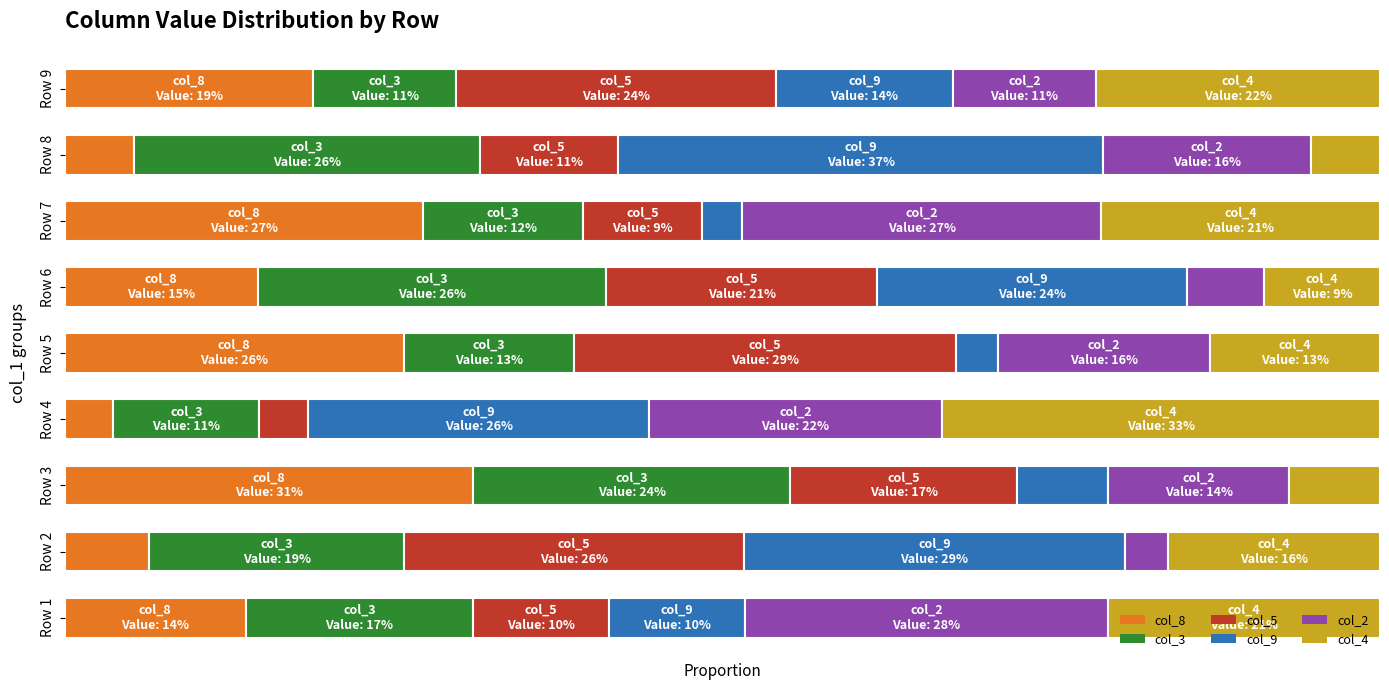

Reading right to left, extract all data points from this chart.

col_8: 9=7	8=1	7=9	6=5	5=8	4=1	3=9	2=2	1=4
col_3: 9=4	8=5	7=4	6=9	5=4	4=3	3=7	2=6	1=5
col_5: 9=9	8=2	7=3	6=7	5=9	4=1	3=5	2=8	1=3
col_9: 9=5	8=7	7=1	6=8	5=1	4=7	3=2	2=9	1=3
col_2: 9=4	8=3	7=9	6=2	5=5	4=6	3=4	2=1	1=8
col_4: 9=8	8=1	7=7	6=3	5=4	4=9	3=2	2=5	1=6